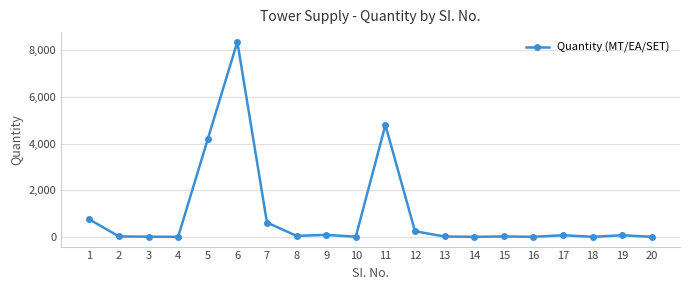

What is the value of the 15th point from the left?

17.0